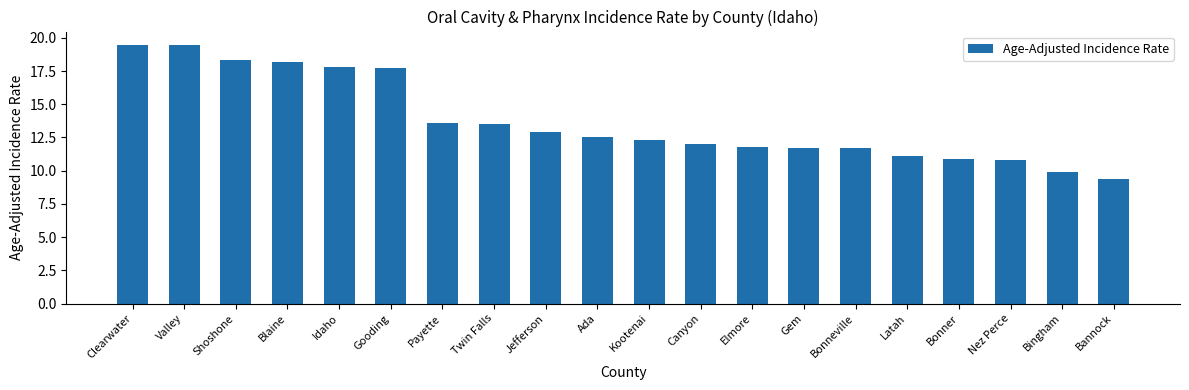

What is the sum of the values at Idaho and Clearwater?

37.3